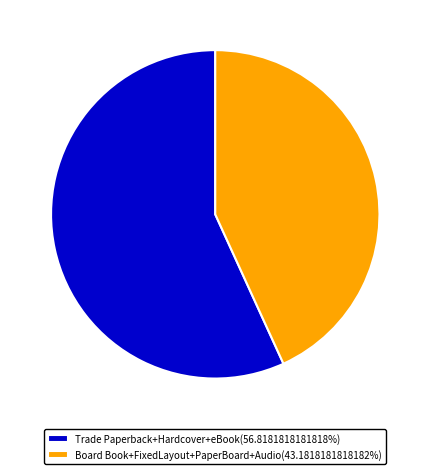

Does any single category account for the majority?

Yes